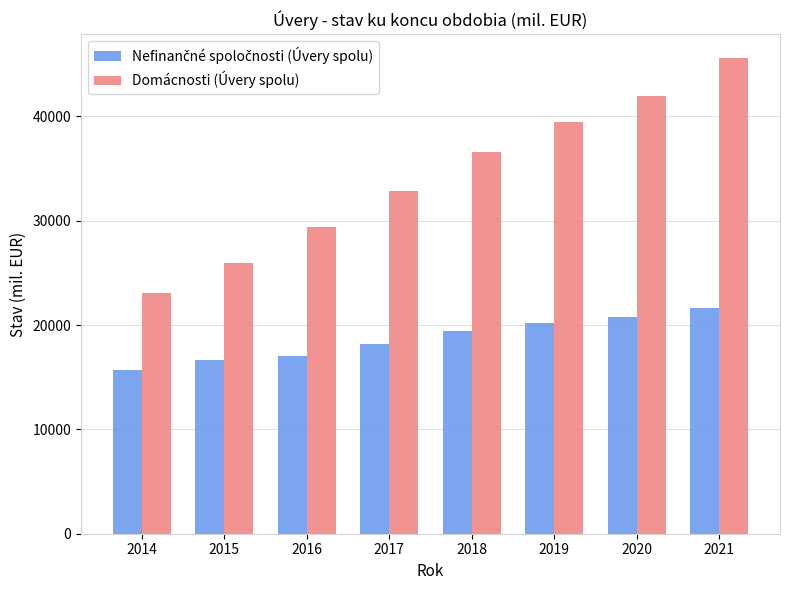

What value does the Domácnosti (Úvery spolu) series have at 2020, to the nearest 50?

41900